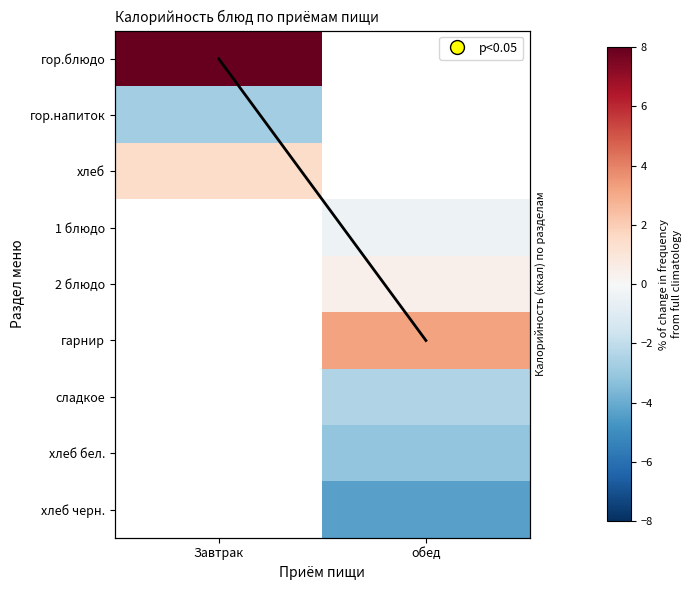

At how many categories does at least one series exceed 2?

2